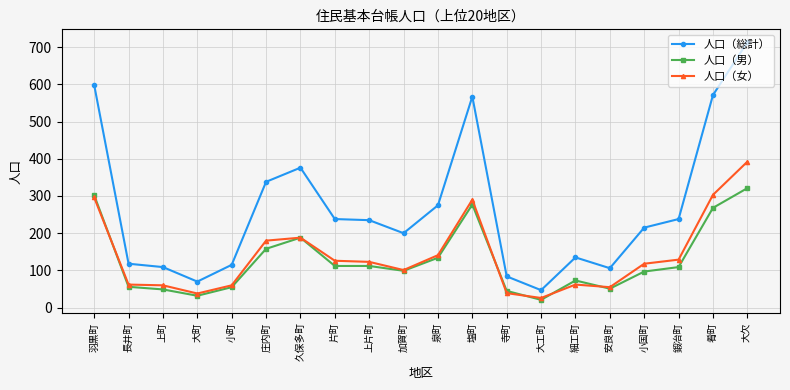

At which category does 人口（総計） reach its first local peak?

久保多町